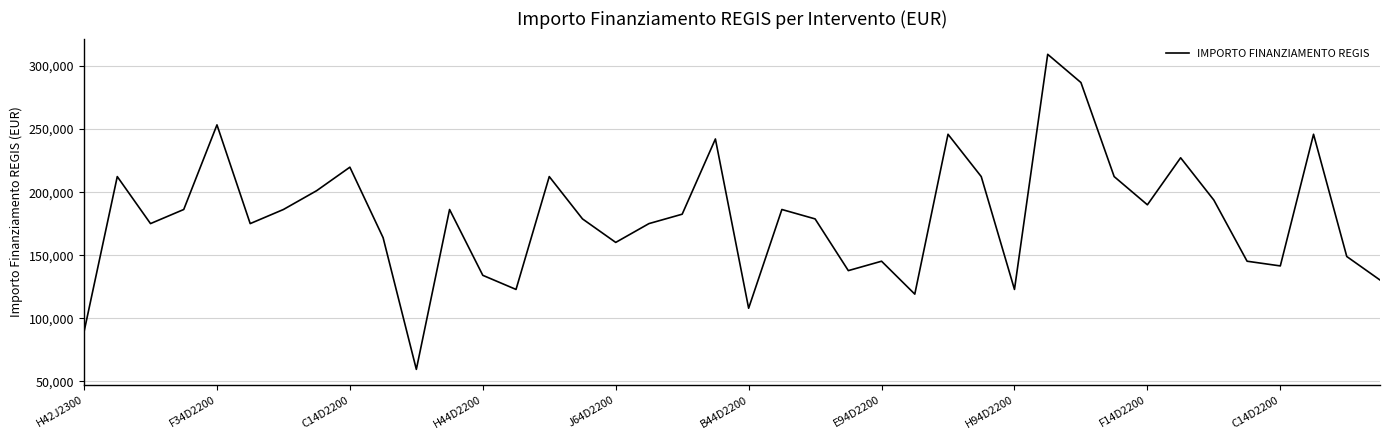

What is the difference between the maximum and minimum values?

249629.6